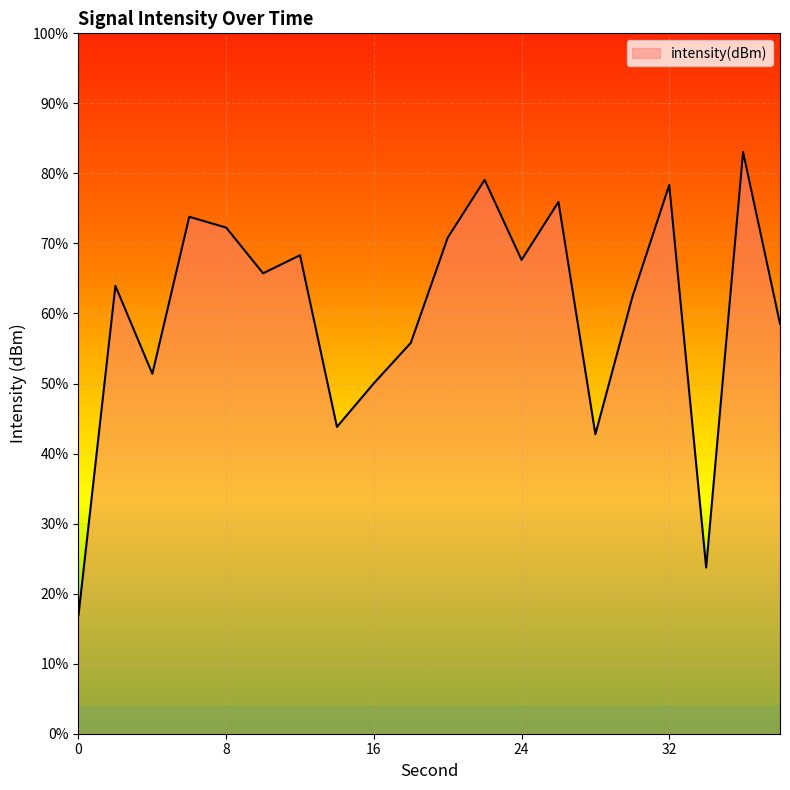

Where is the first local maximum?

2